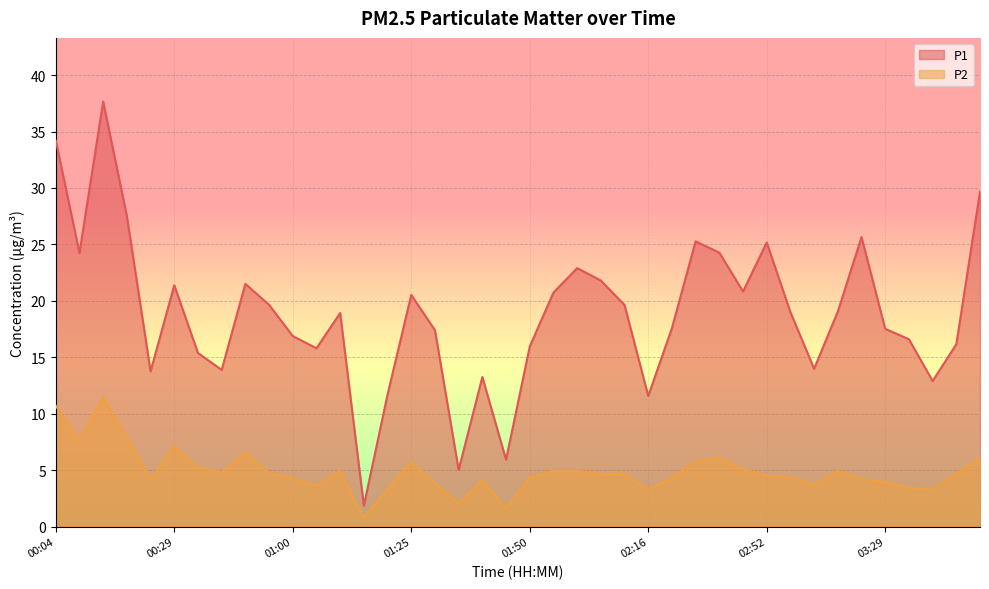

How many values in the P1 series are below 19?

20